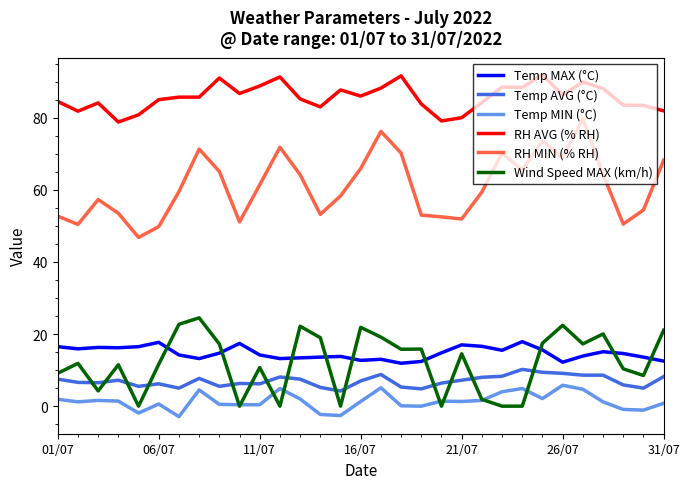

Which series has the largest total across all categories?

RH AVG (% RH)